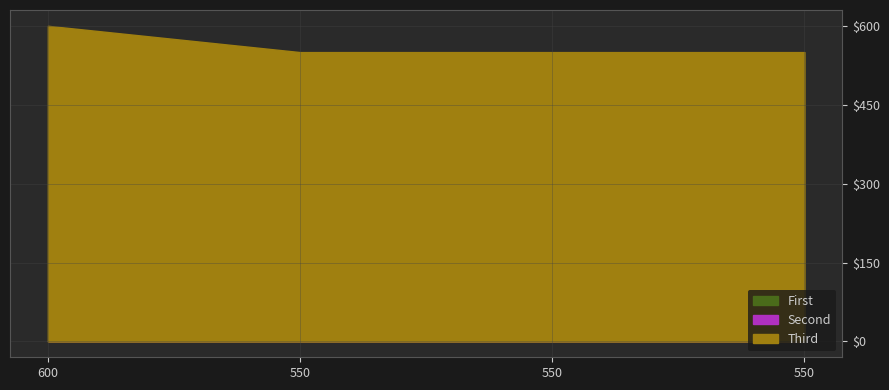

At which category is the sum across all series the highest?

600.0